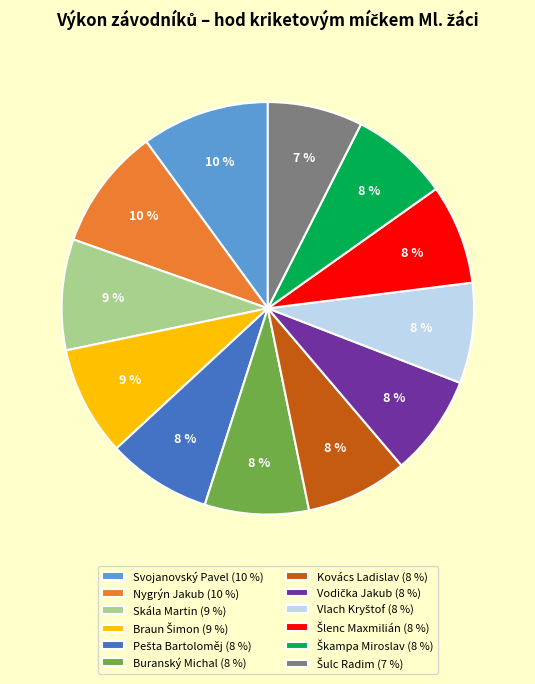

To the nearest percent, what is the combined percentage of Svojanovský Pavel and Skála Martin?

19%